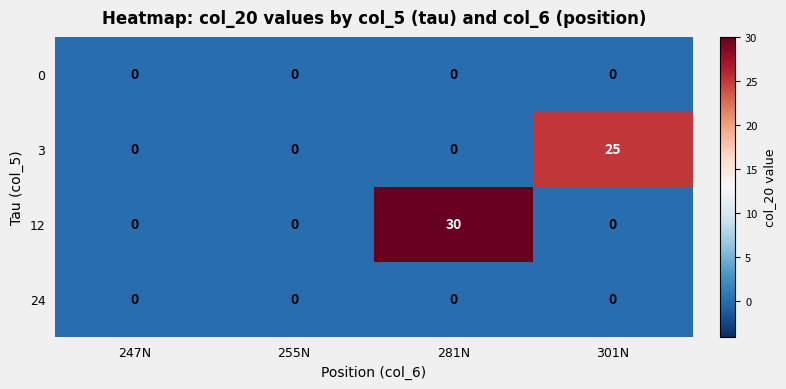

True or false: 3 has a value of -14 at 281N.

False